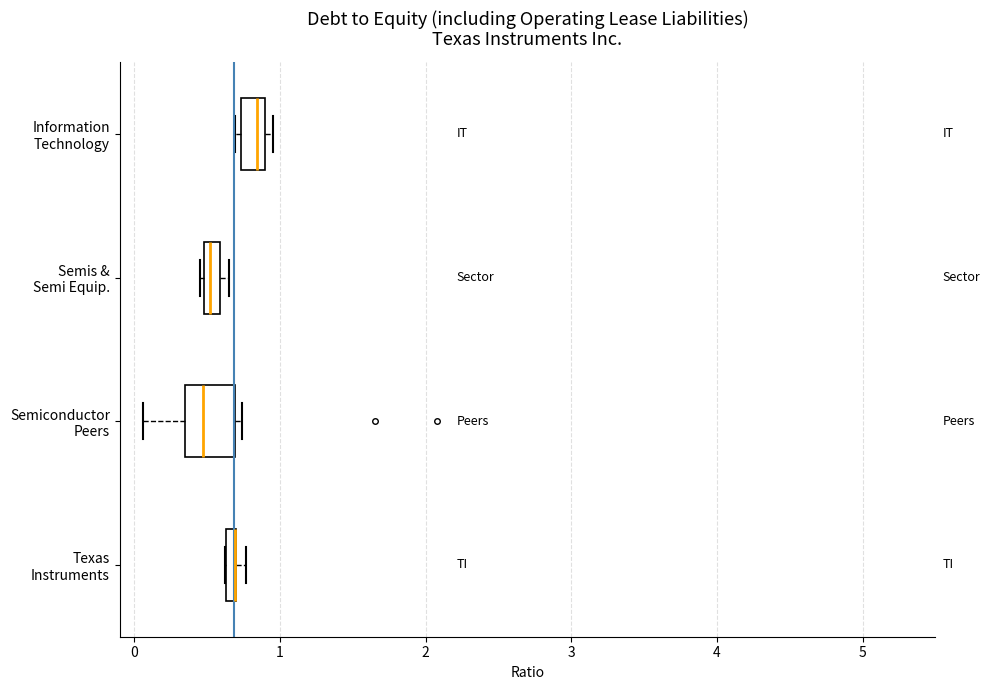

Where is the right edge of the box for Texas Instruments on the x-axis? The values are not printed on the chart, so give them approximately, as read against the axis.

0.7